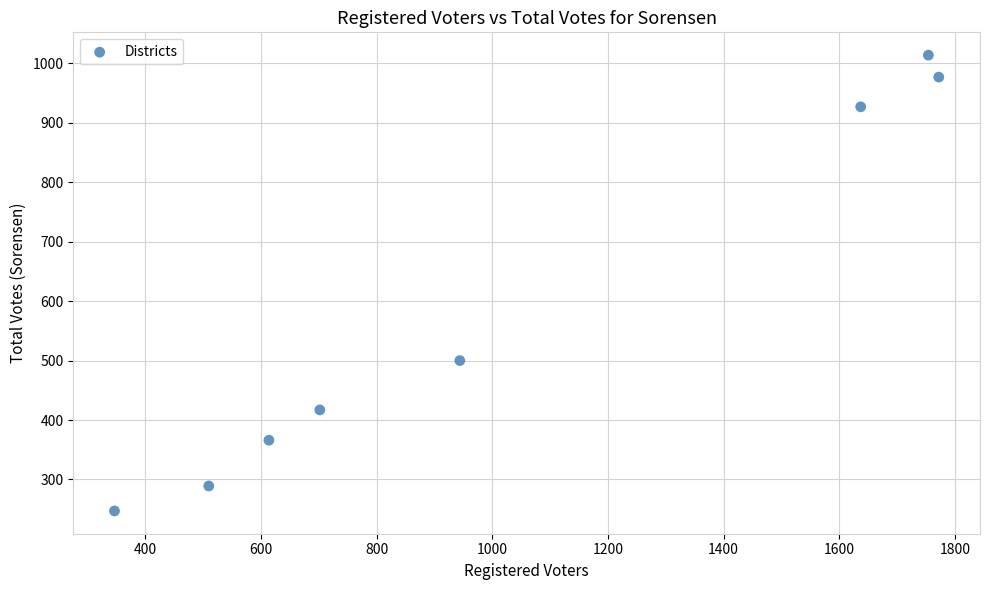

What is the range of Y values (max minus min)?

767